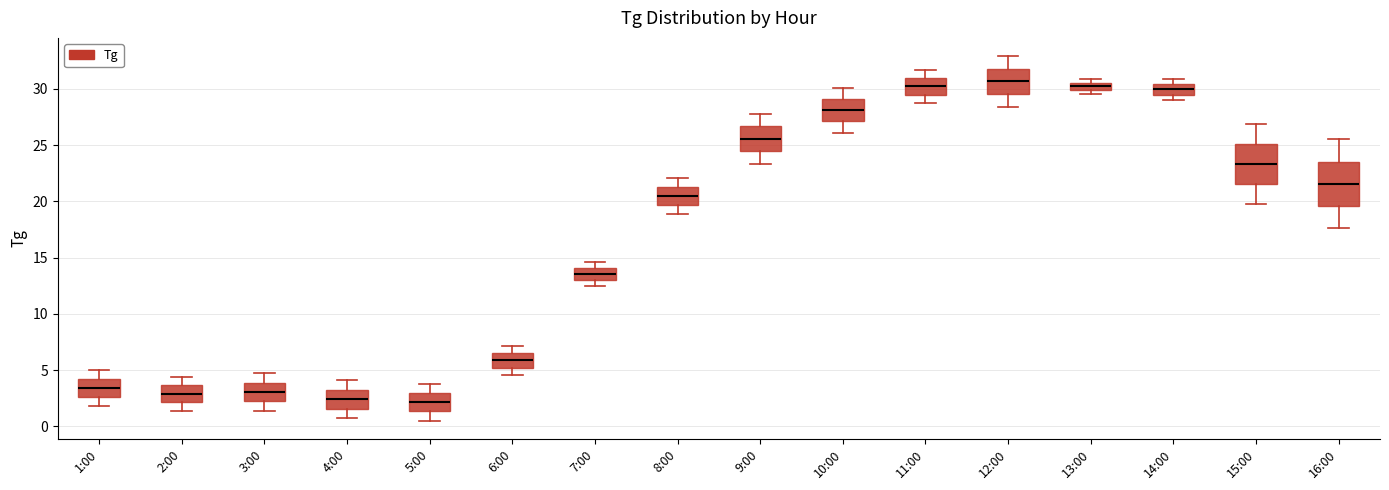

Where does the median line of the box for 14:00 sit on the y-axis? The values are not printed on the chart, so give them approximately, as read against the axis.

30.0